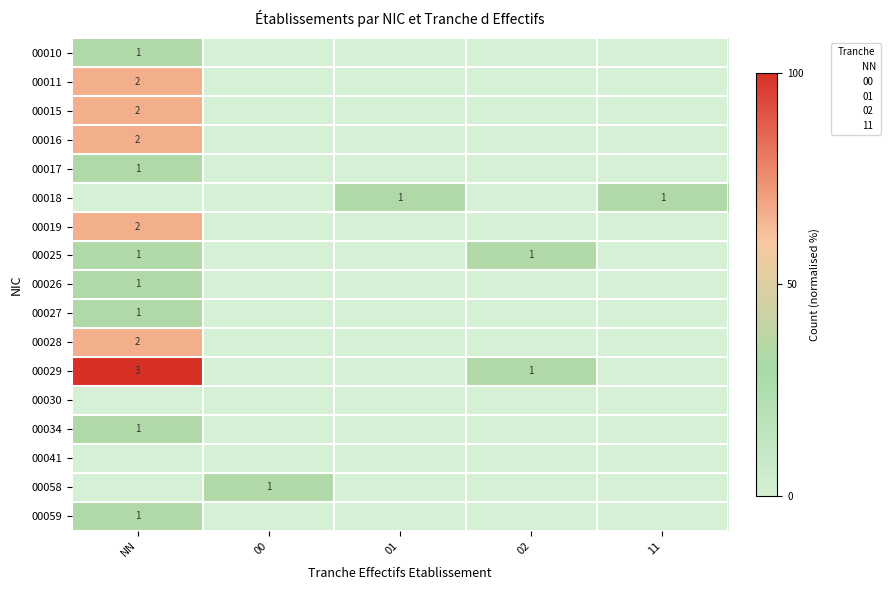

At which category is the sum across all series the highest?

NN